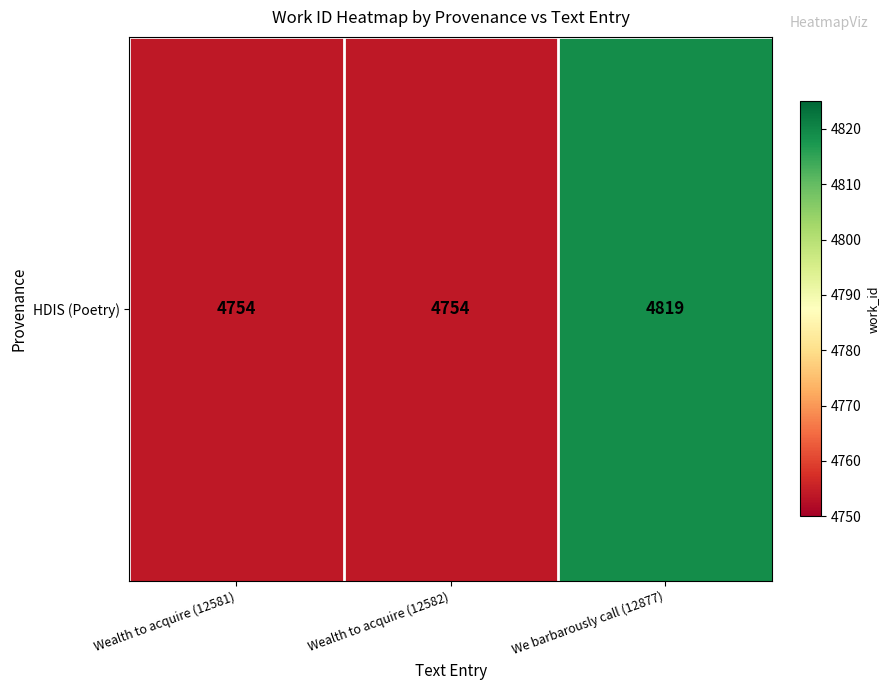

Approximately how many times larger is the value at Wealth to acquire (12582) compared to Wealth to acquire (12581)?

1.0